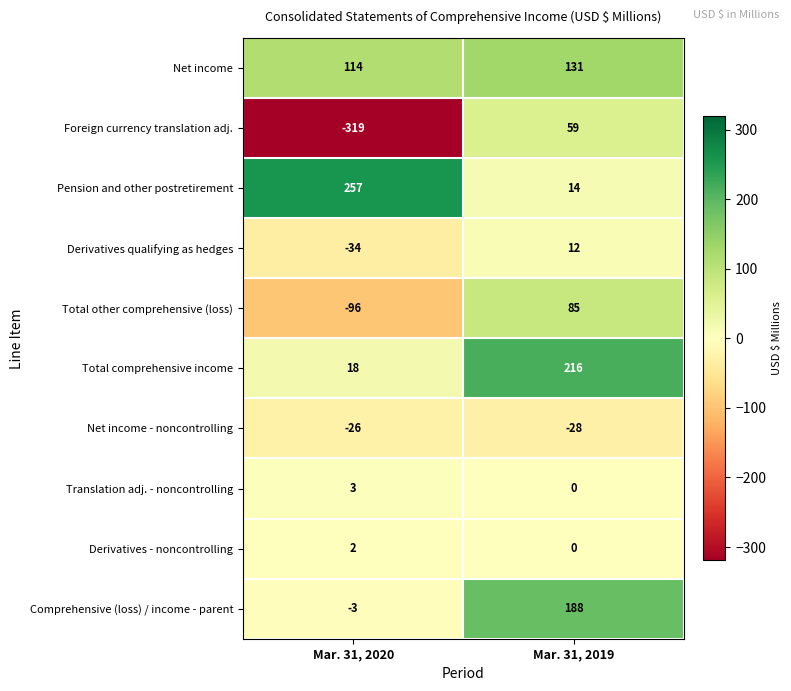

What is the total value across all series at Mar. 31, 2020?

-84